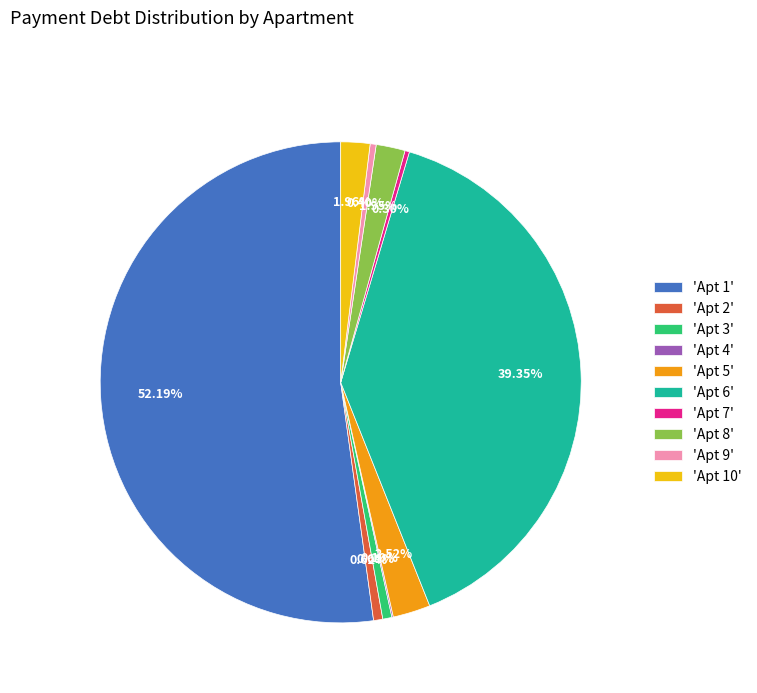

Do 'Apt 3' and 'Apt 1' together represent more than half of the pie?

Yes